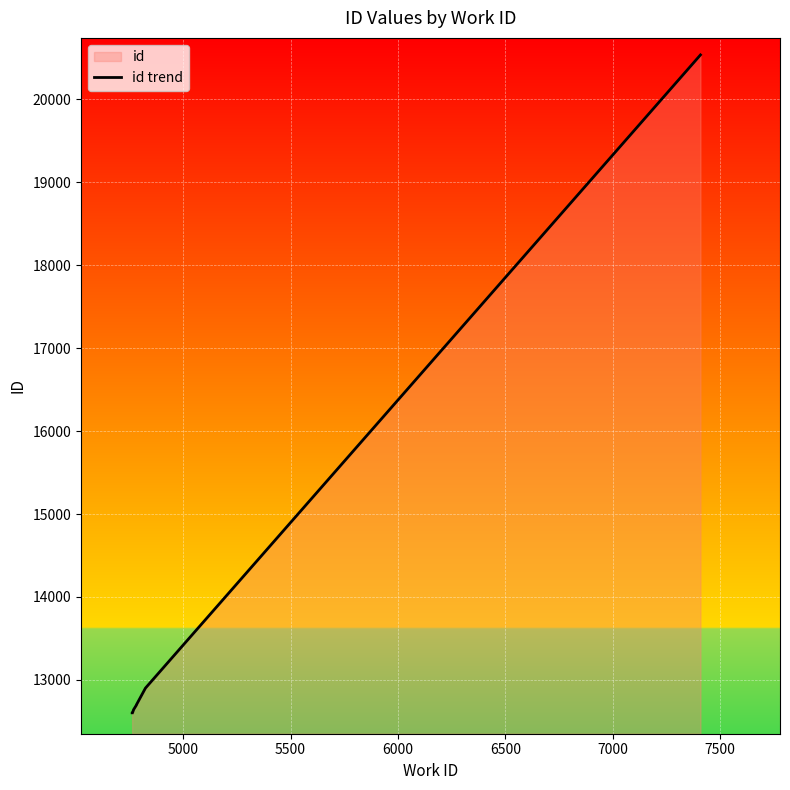

Does the chart display data point markers on the line(s)?

No